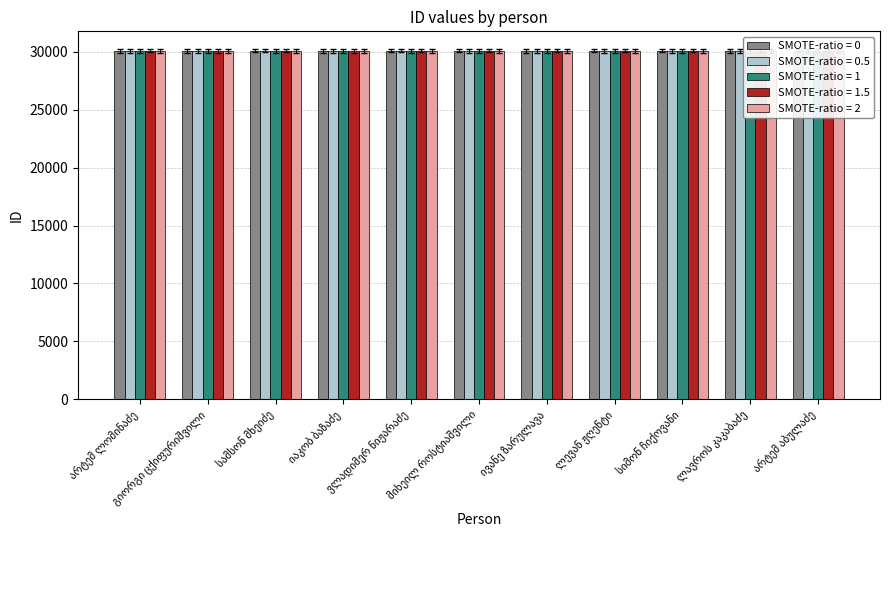

What is the sum of all SMOTE-ratio = 2 values?

330969